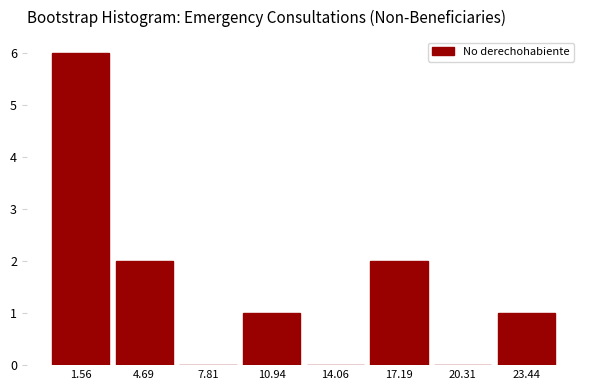

Reading left to right, list every bar in this chart as the range it spans on the x-axis followed by its height. Neither the bar edges nor the heights are printed on the chart, so give them approximately, as read against the axes.

0.0 to 3.0: 6
3.0 to 6.5: 2
6.5 to 9.5: 0
9.5 to 12.5: 1
12.5 to 15.5: 0
15.5 to 19.0: 2
19.0 to 22.0: 0
22.0 to 25.0: 1